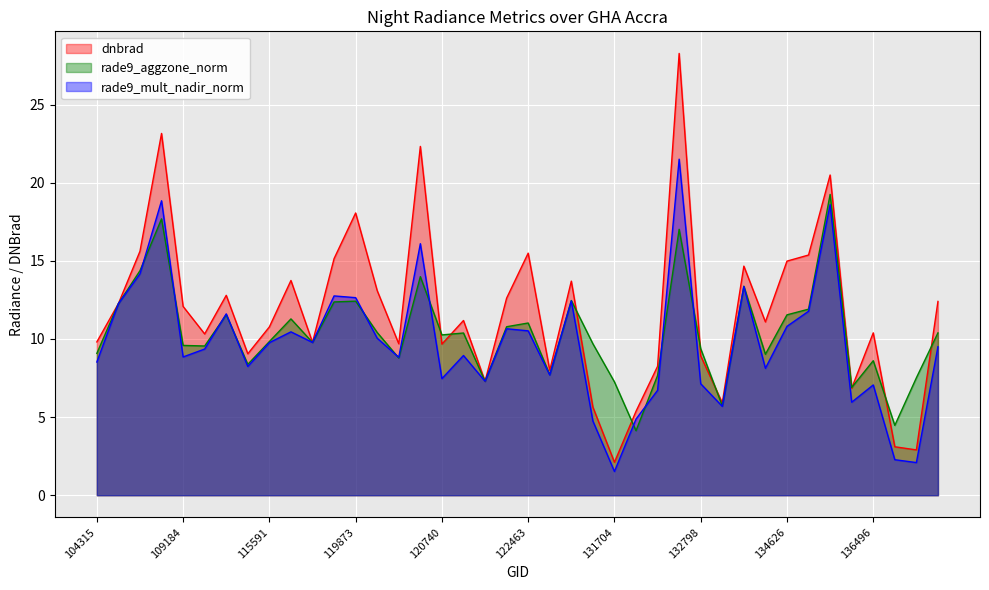

What is the value of the rade9_mult_nadir_norm point at the 1st from the left?

8.5